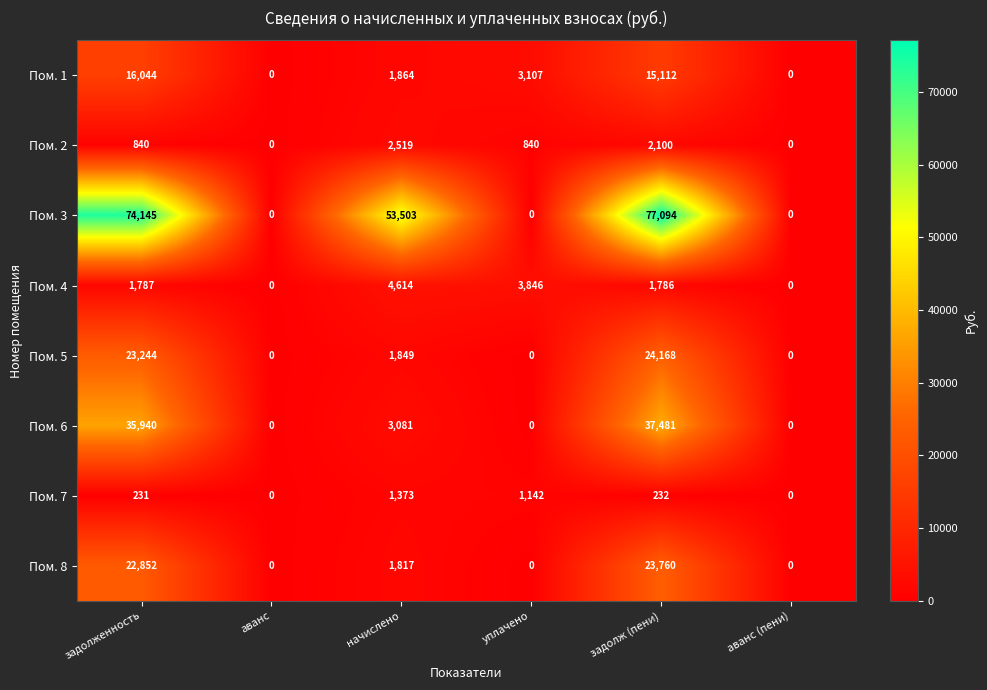

What is the greatest value displayed?

77094